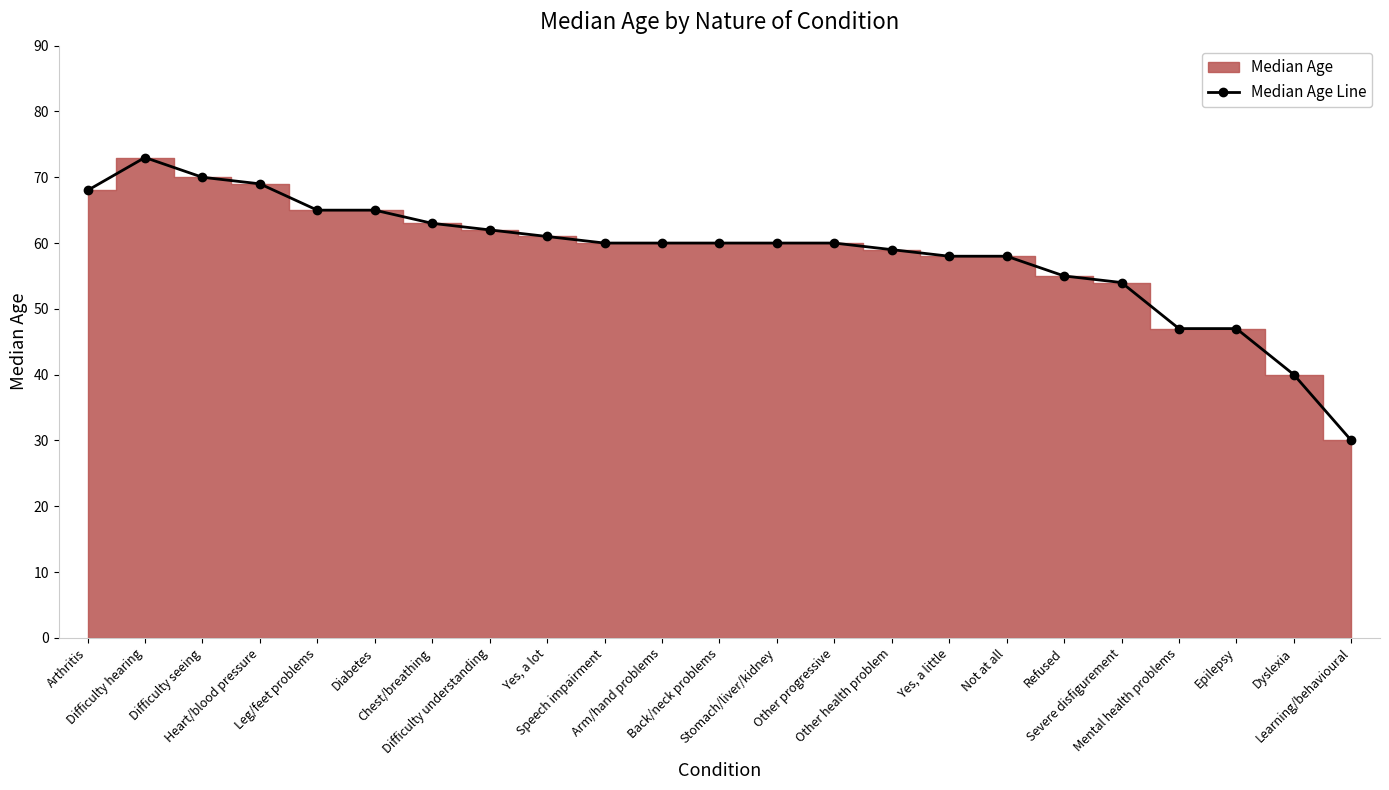

What is the change in value from Diabetes to Not at all?

-7